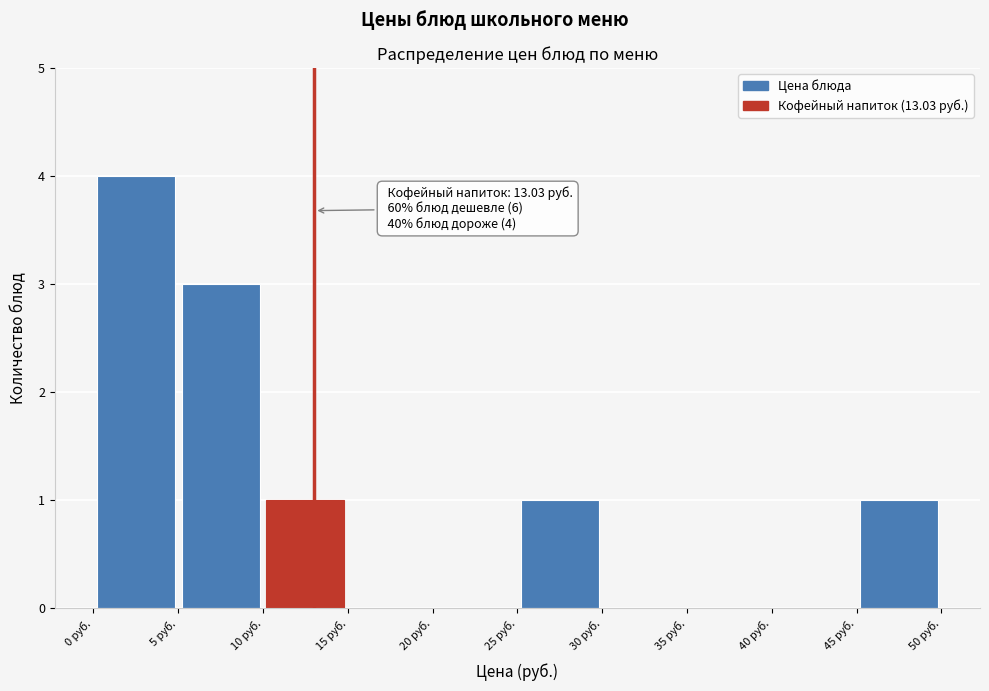

Which range on the x-axis has the tallest bar?

0 to 5